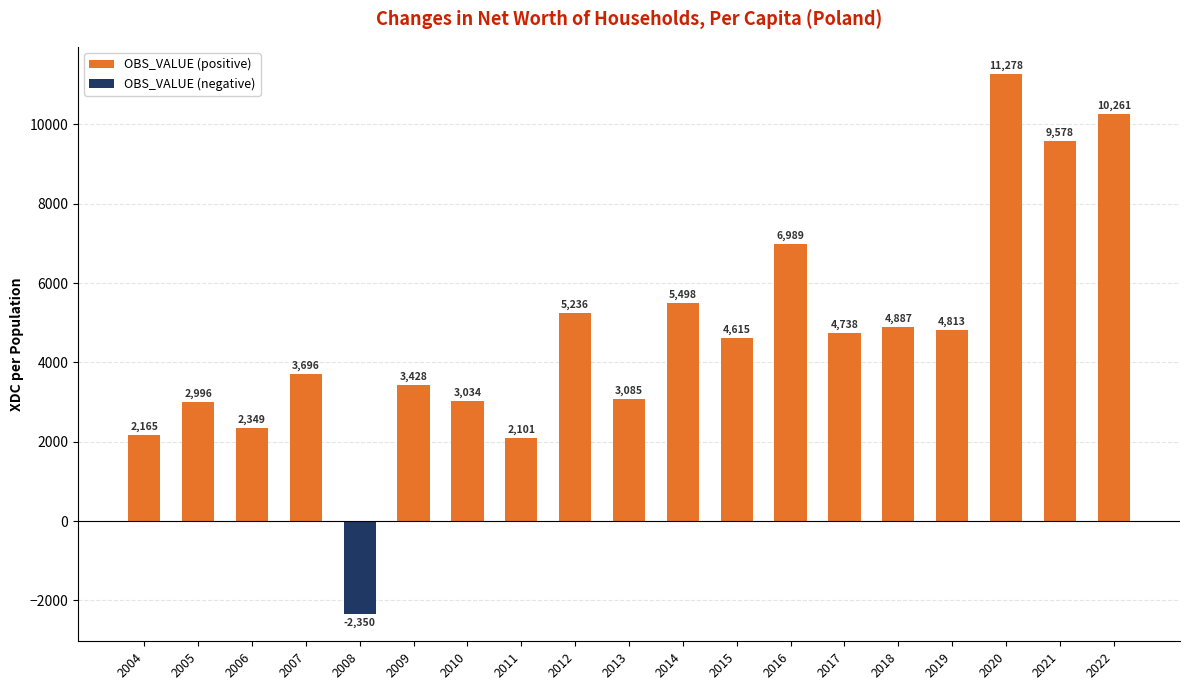

True or false: OBS_VALUE (negative) has a value of 1554.8 at 2005.

False